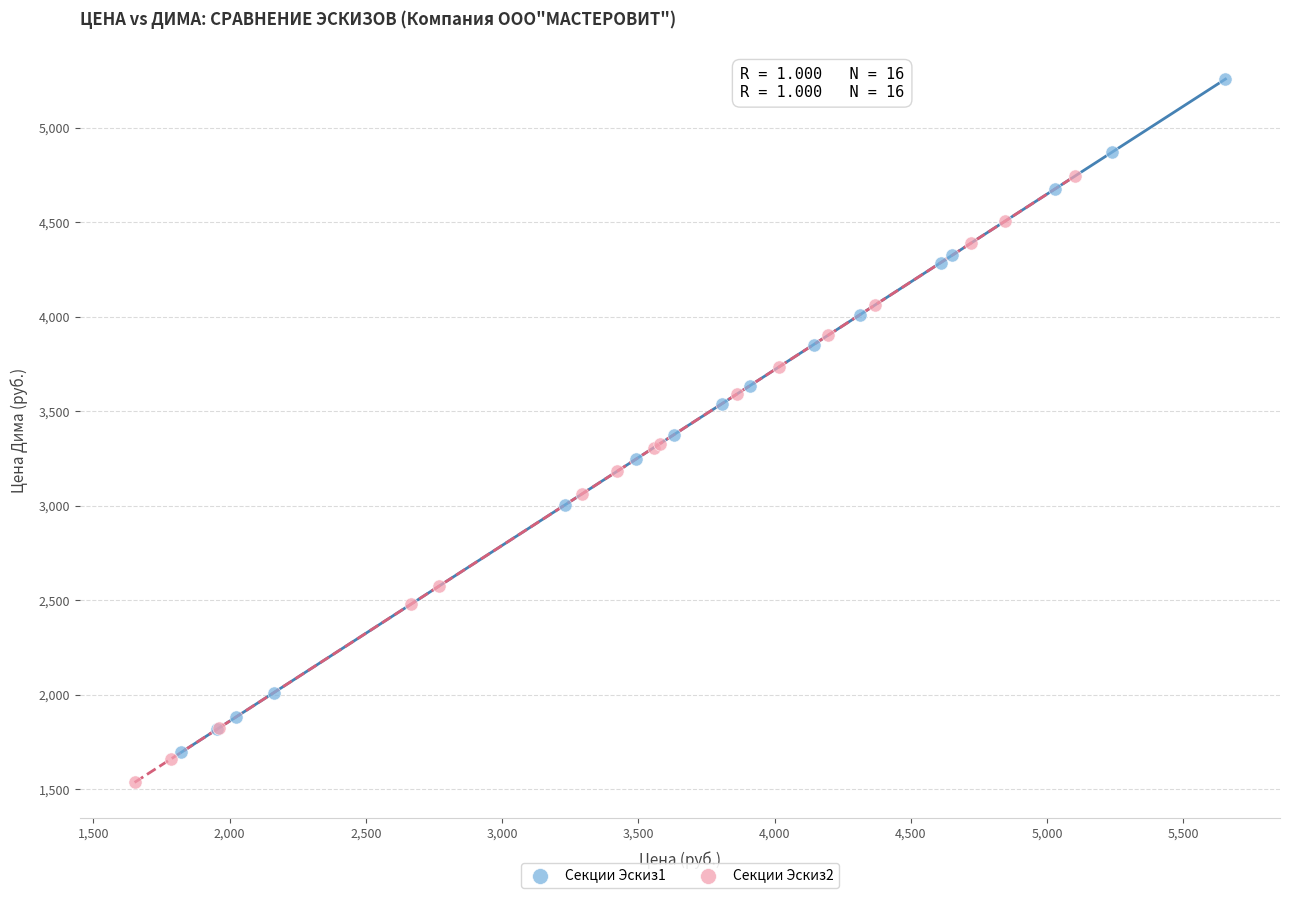

Which series has the largest Y range (max minus min)?

Секции Эскиз1